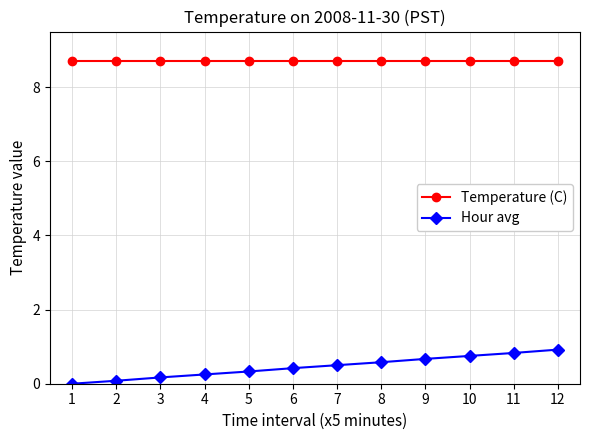

True or false: Hour avg and Temperature (C) intersect in this chart.

False